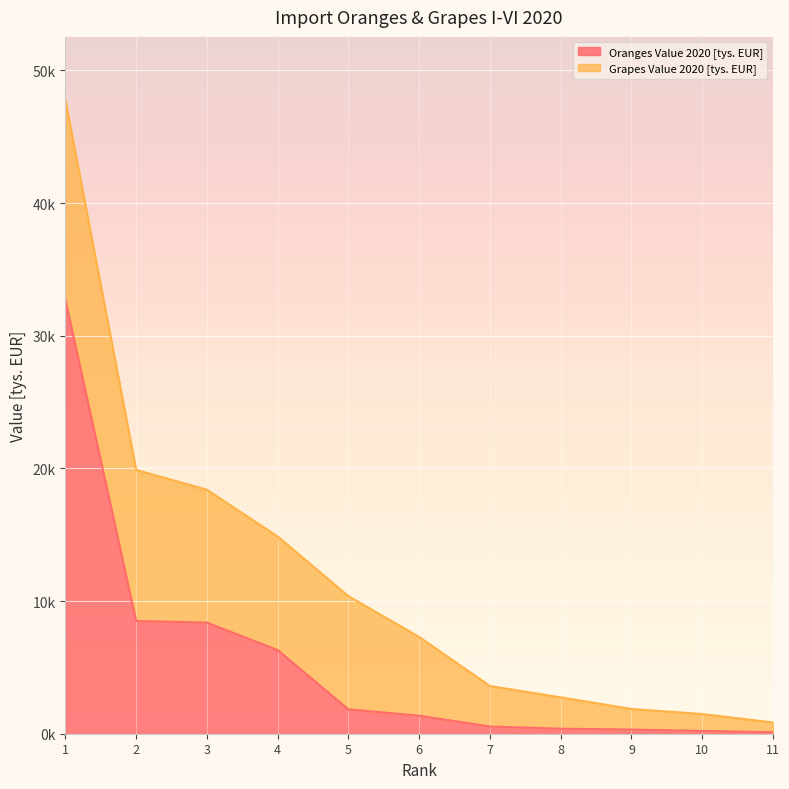

Reading left to right, what are all the values shown in this chart?

1=32704.8	2=8498.9	3=8373.9	4=6304.2	5=1833.5	6=1357.0	7=544.3	8=378.0	9=315.0	10=207.6	11=107.7